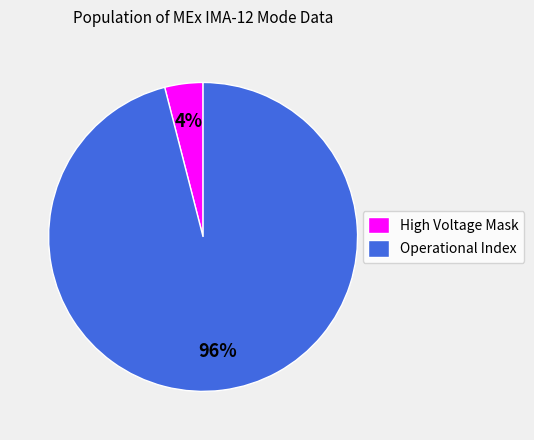

How many slices are in this pie chart?

2